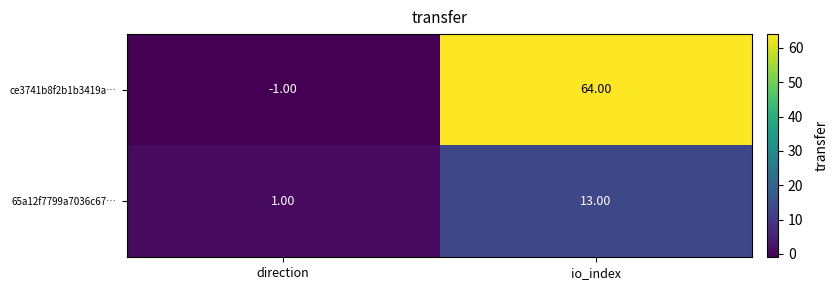

At which category is the sum across all series the highest?

io_index